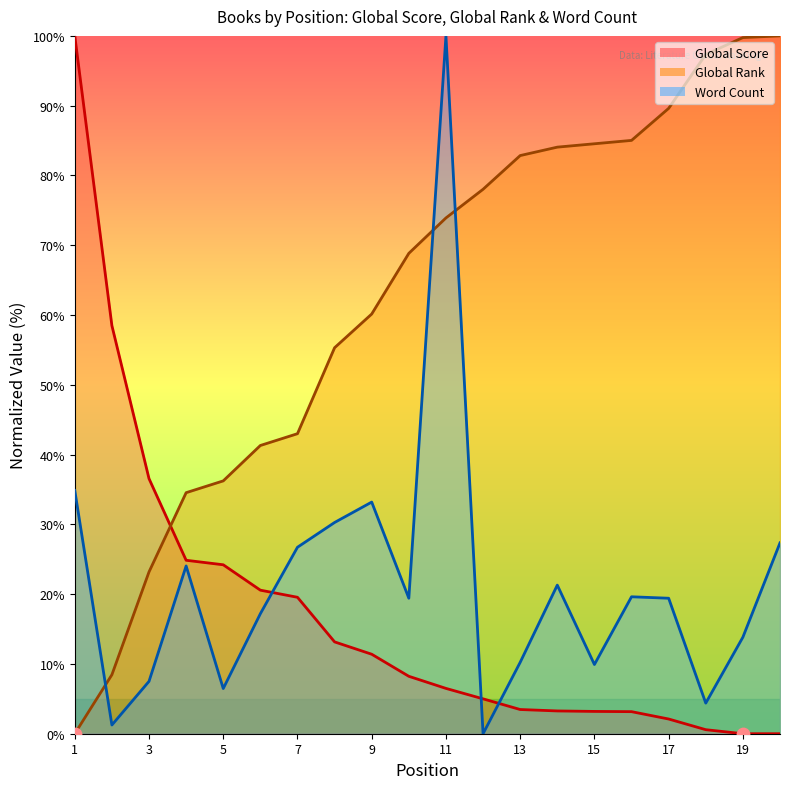

Which series has the largest total across all categories?

Global Rank